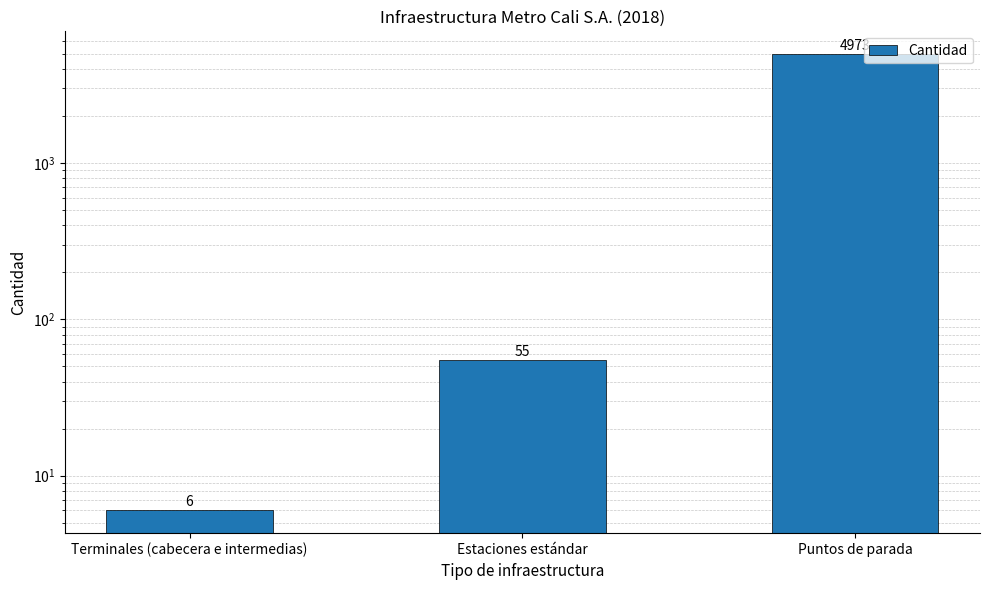

Reading left to right, transcribe all the data shown in this chart.

Terminales (cabecera e intermedias)=6	Estaciones estándar=55	Puntos de parada=4973